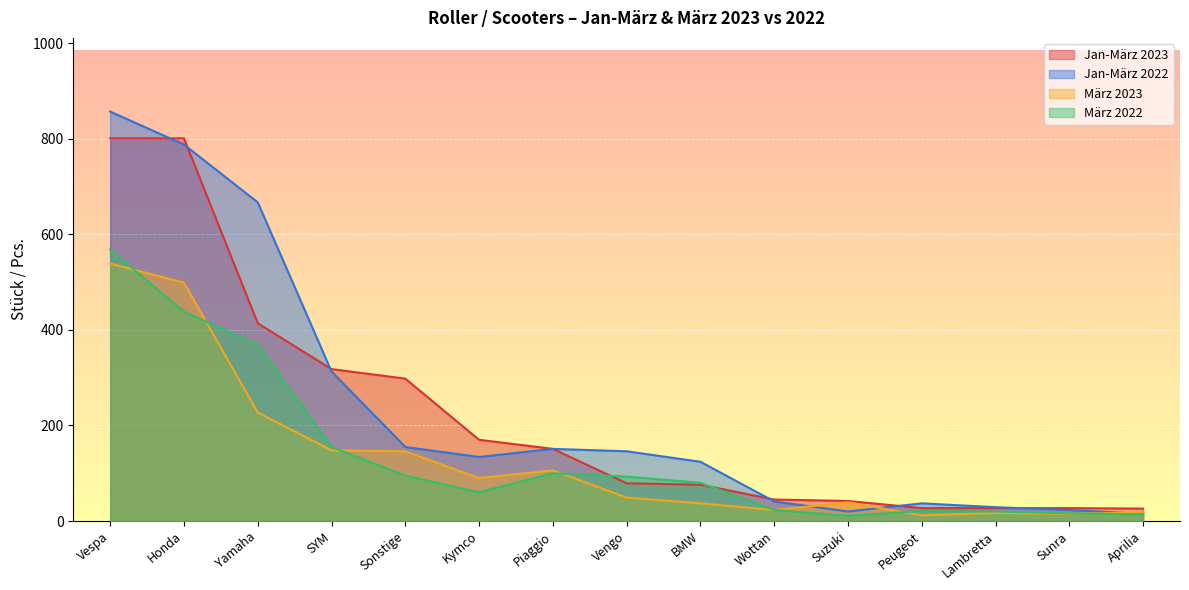

How many data points in Jan-März 2023 are less than 79?

7